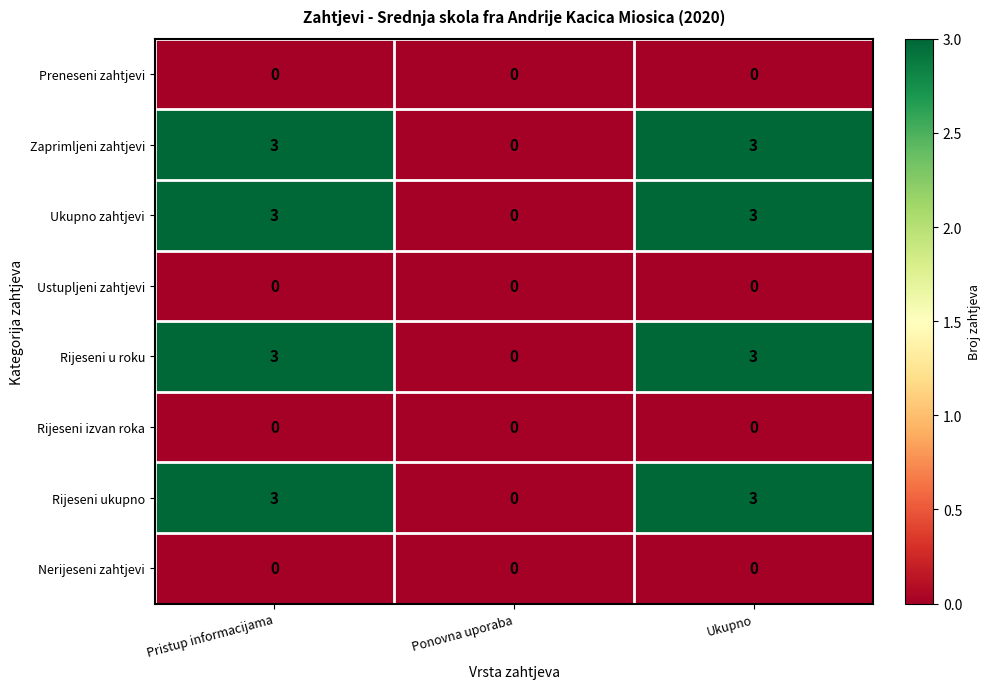

What is the difference between the maximum and minimum values in the Zaprimljeni zahtjevi series?

3